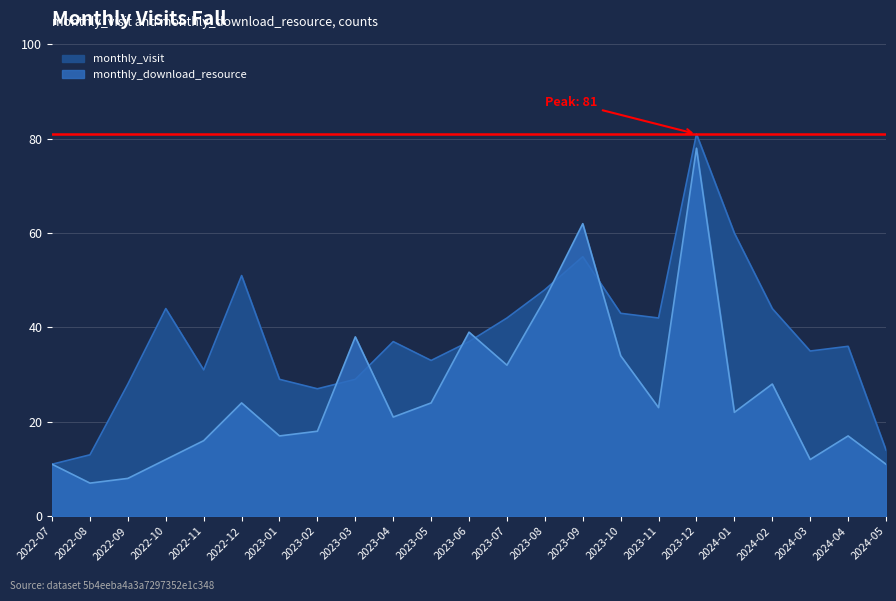

What is the value of the monthly_visit point at the 8th from the left?

27